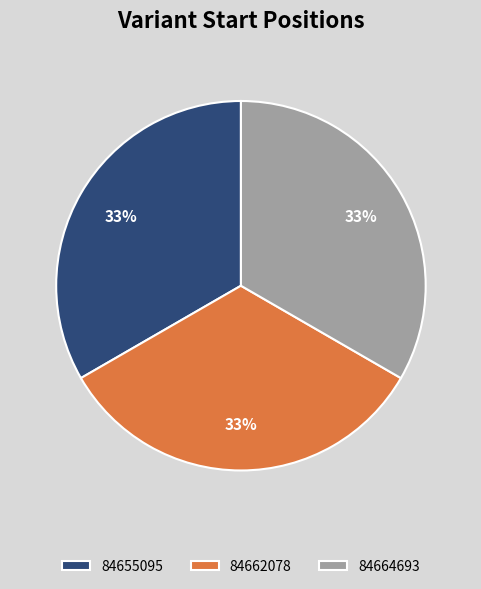

Does any single category account for the majority?

No